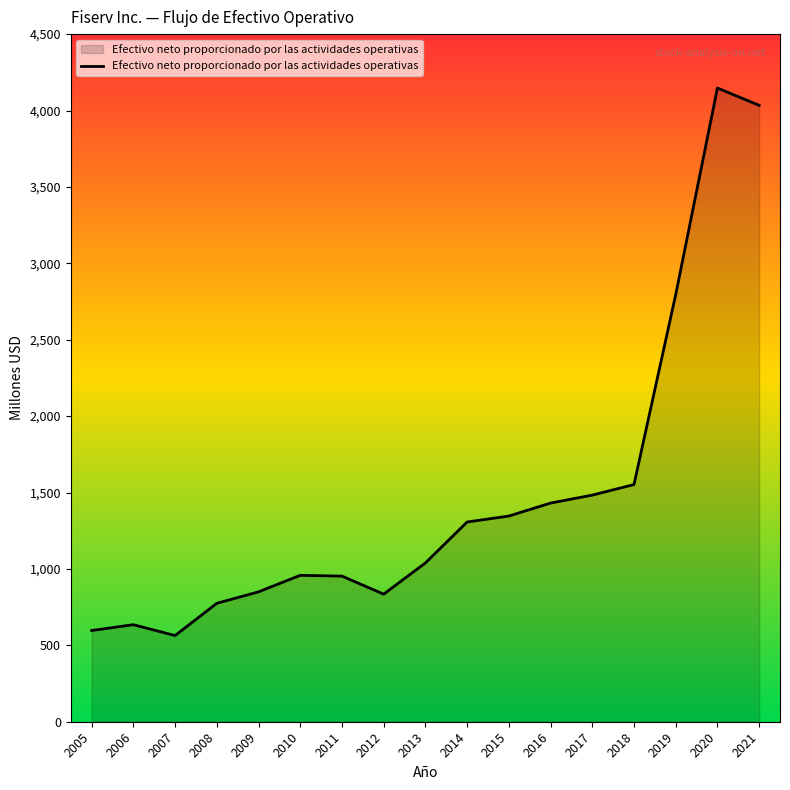

What is the maximum value shown in the chart?

4147